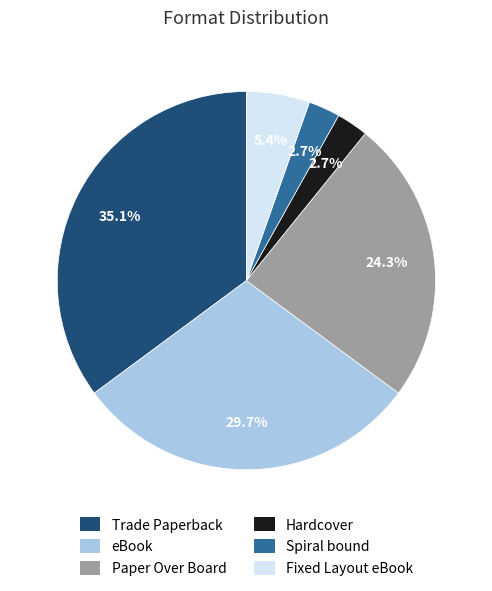

How many slices are in this pie chart?

6